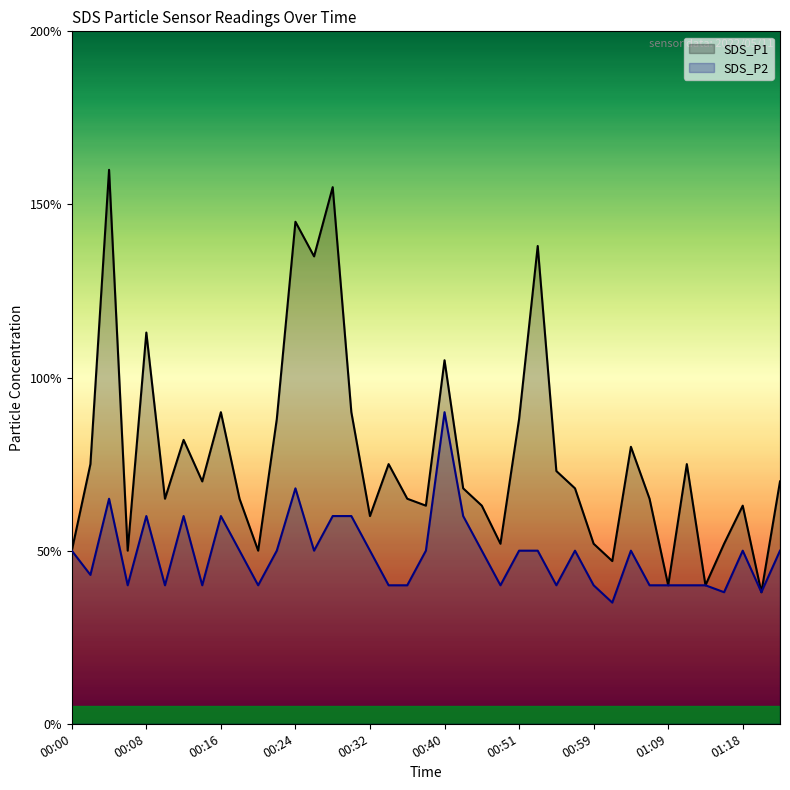

Which series has the widest spread of values?

SDS_P1